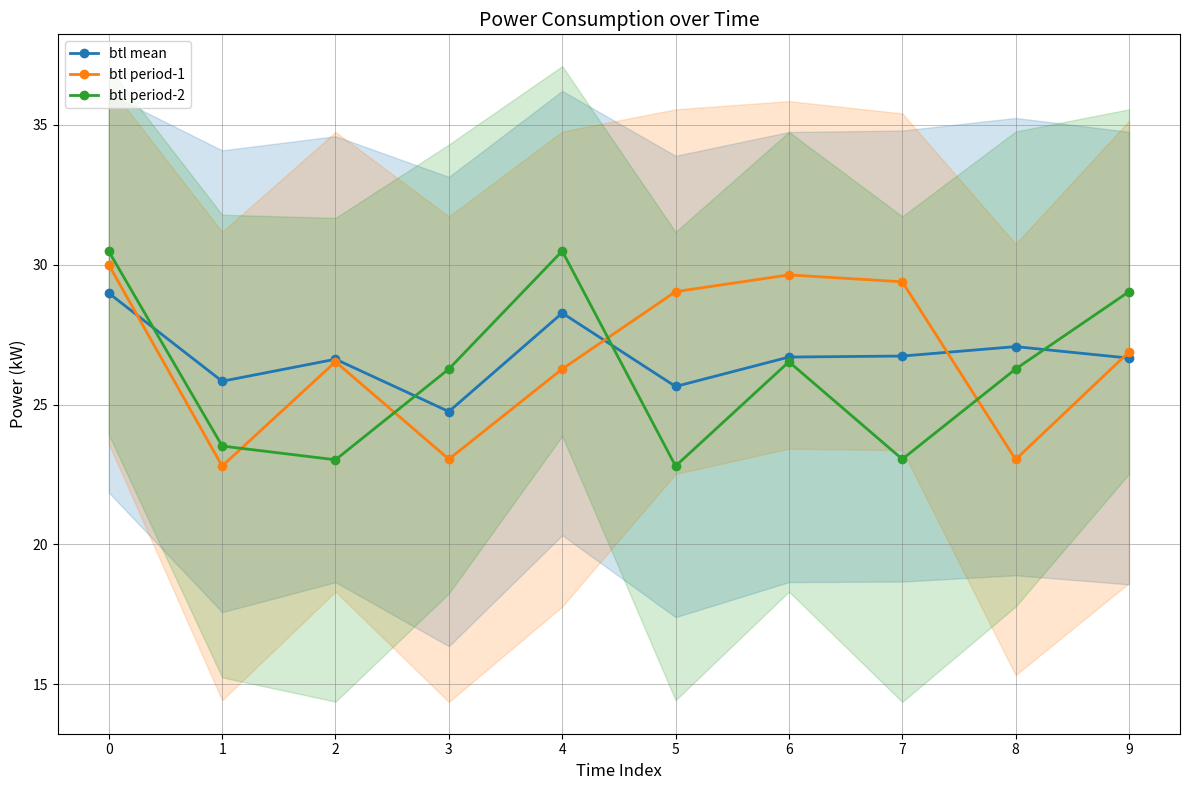

Reading left to right, list all the values displayed in this chart.

btl mean: 0=29.0	1=25.8	2=26.6	3=24.8	4=28.3	5=25.6	6=26.7	7=26.7	8=27.1	9=26.7
btl period-1: 0=30.0	1=22.8	2=26.5	3=23.1	4=26.3	5=29.0	6=29.6	7=29.4	8=23.0	9=26.9
btl period-2: 0=30.5	1=23.5	2=23.0	3=26.3	4=30.5	5=22.8	6=26.5	7=23.1	8=26.3	9=29.0